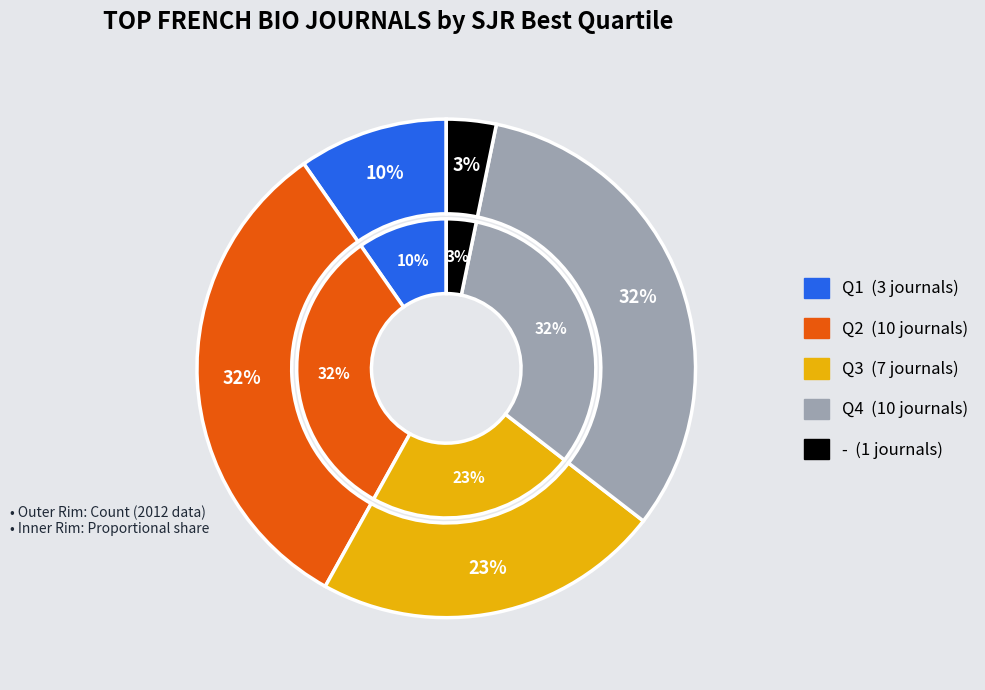

How many segments does this pie chart have?

5